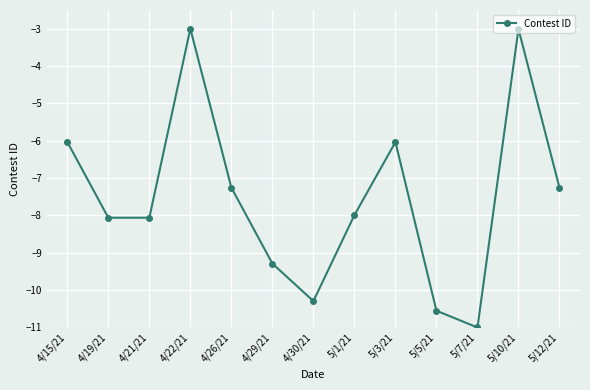

What is the difference between the second highest and second lowest values?

7.5